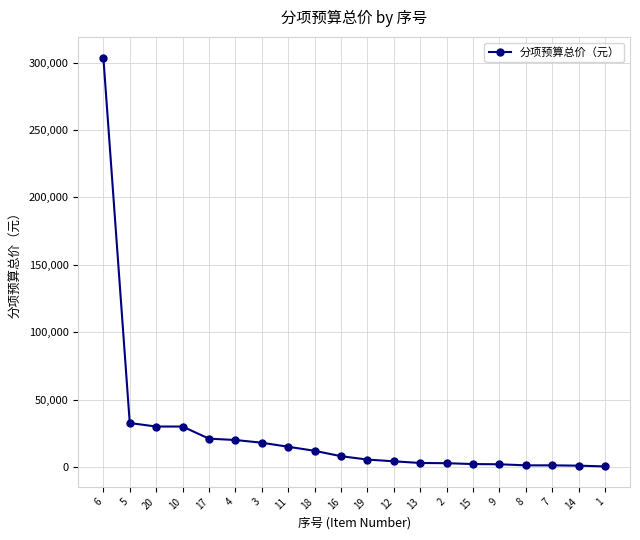

Which category has the highest value across all series?

6